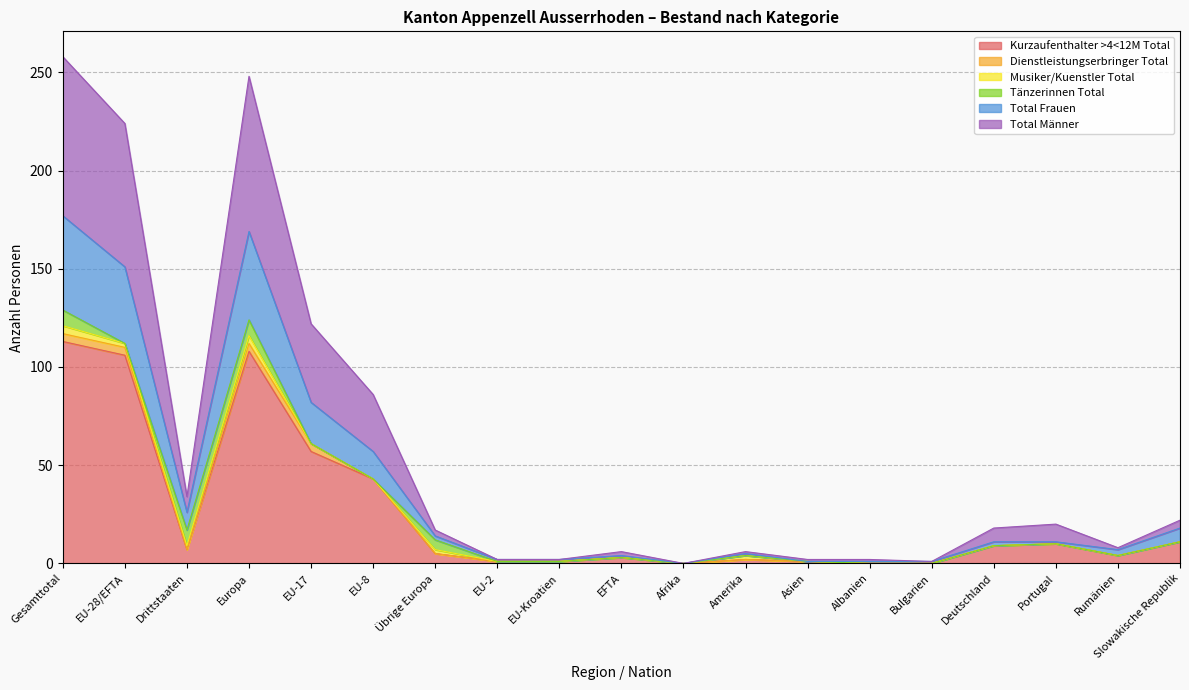

At which category does Total Frauen reach its first local valley?

Drittstaaten